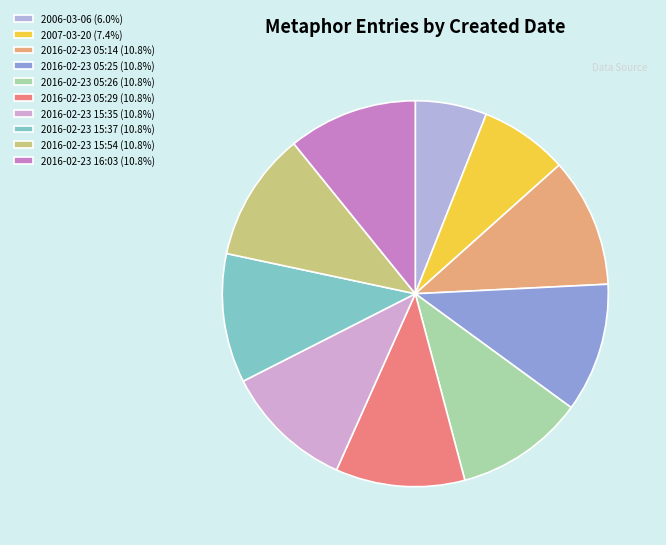

Rank the categories by value from highest to lowest.

2016-02-23 16:03, 2016-02-23 15:54, 2016-02-23 15:37, 2016-02-23 15:35, 2016-02-23 05:29, 2016-02-23 05:26, 2016-02-23 05:25, 2016-02-23 05:14, 2007-03-20, 2006-03-06